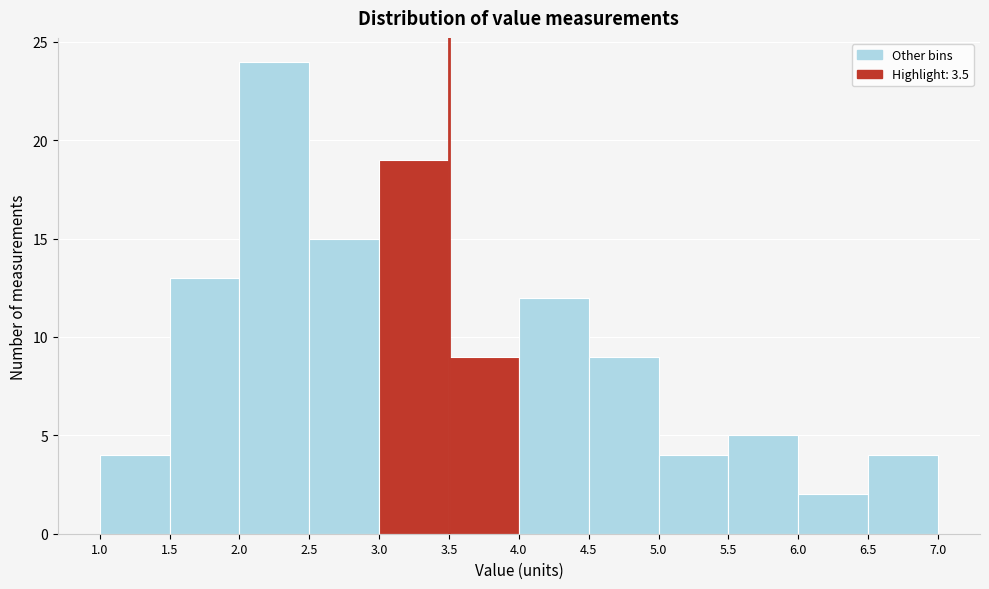

Reading left to right, list every bar in this chart as the range it spans on the x-axis followed by its height. The values are not printed on the chart, so give them approximately, as read against the axis.

1.0 to 1.5: 4
1.5 to 2.0: 13
2.0 to 2.5: 24
2.5 to 3.0: 15
3.0 to 3.5: 19
3.5 to 4.0: 9
4.0 to 4.5: 12
4.5 to 5.0: 9
5.0 to 5.5: 4
5.5 to 6.0: 5
6.0 to 6.5: 2
6.5 to 7.0: 4